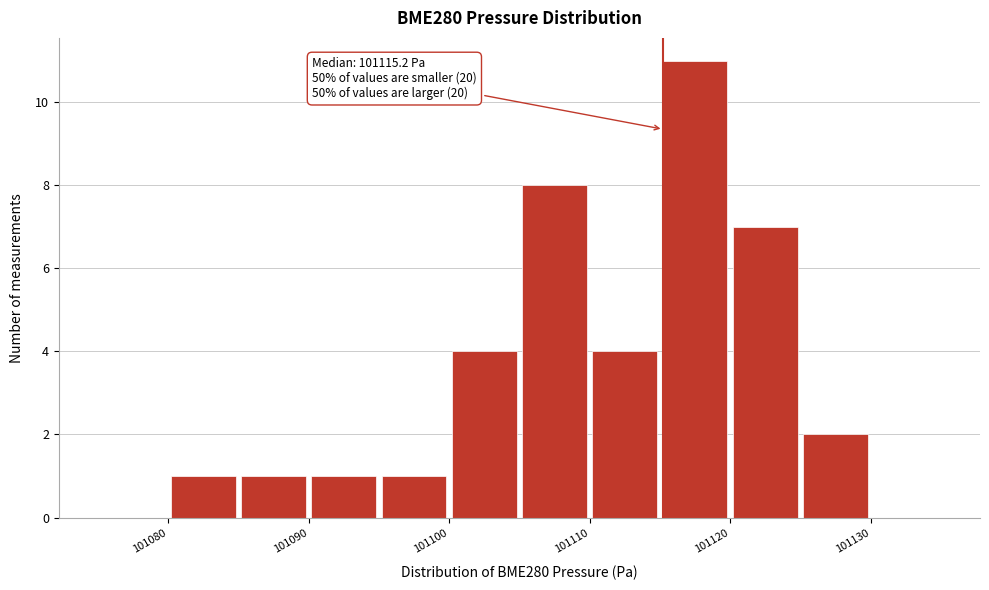

Over which range of the x-axis is the bar tallest?

101115 to 101120